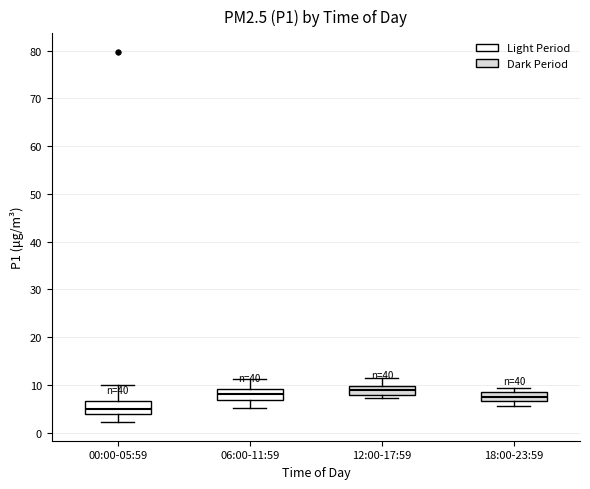

Where does the lower whisker of the box for 18:00-23:59 end on the y-axis? The values are not printed on the chart, so give them approximately, as read against the axis.

6